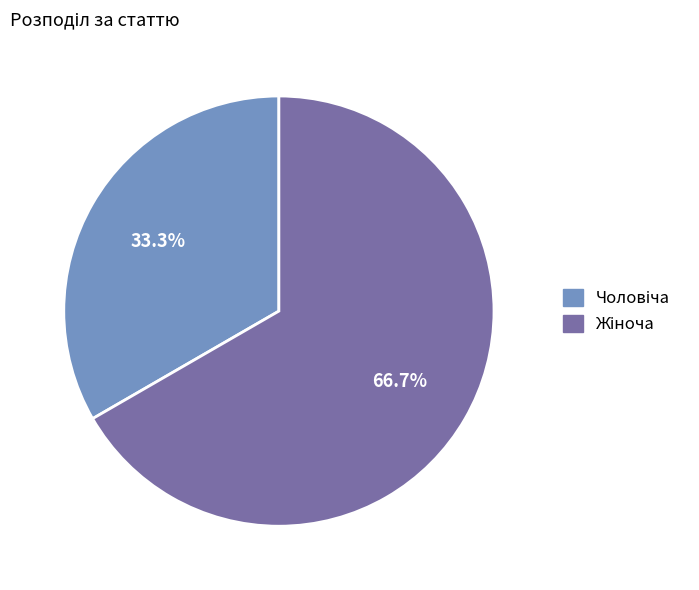

Is there a majority slice in this chart?

Yes